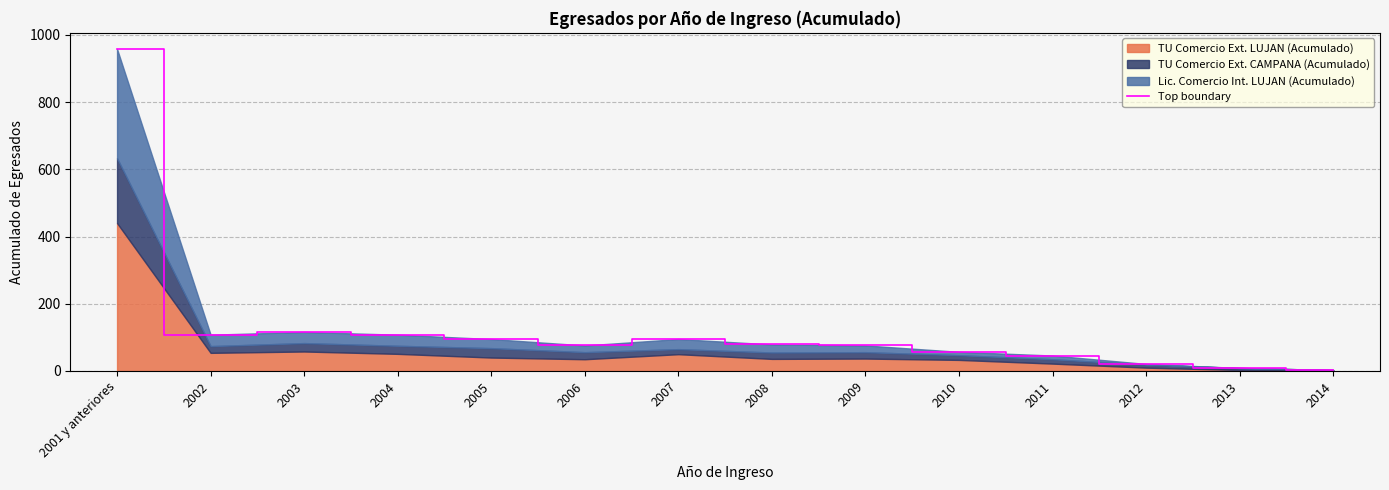

What is the smallest value displayed?

3